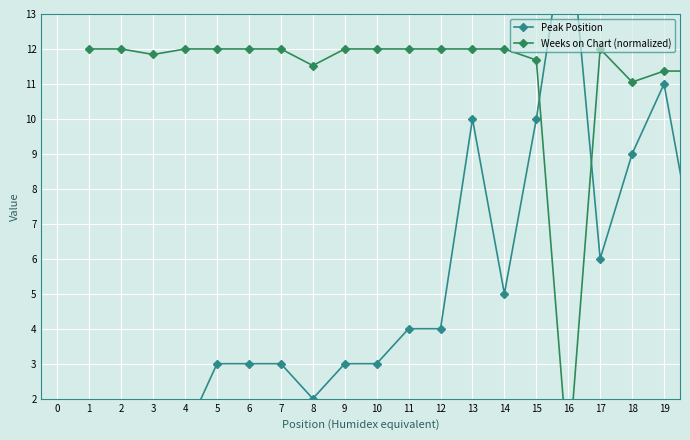

What position from the right is 2?

19